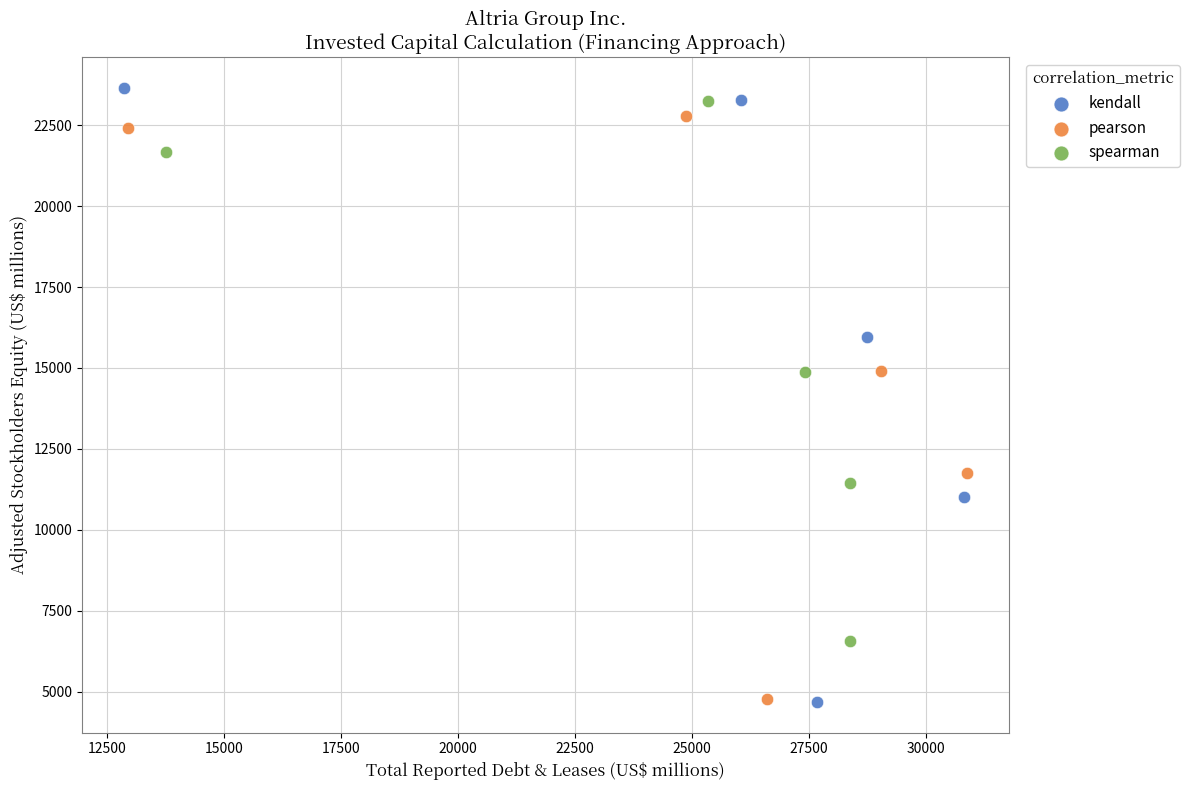

Which series has the widest spread of Y values?

kendall